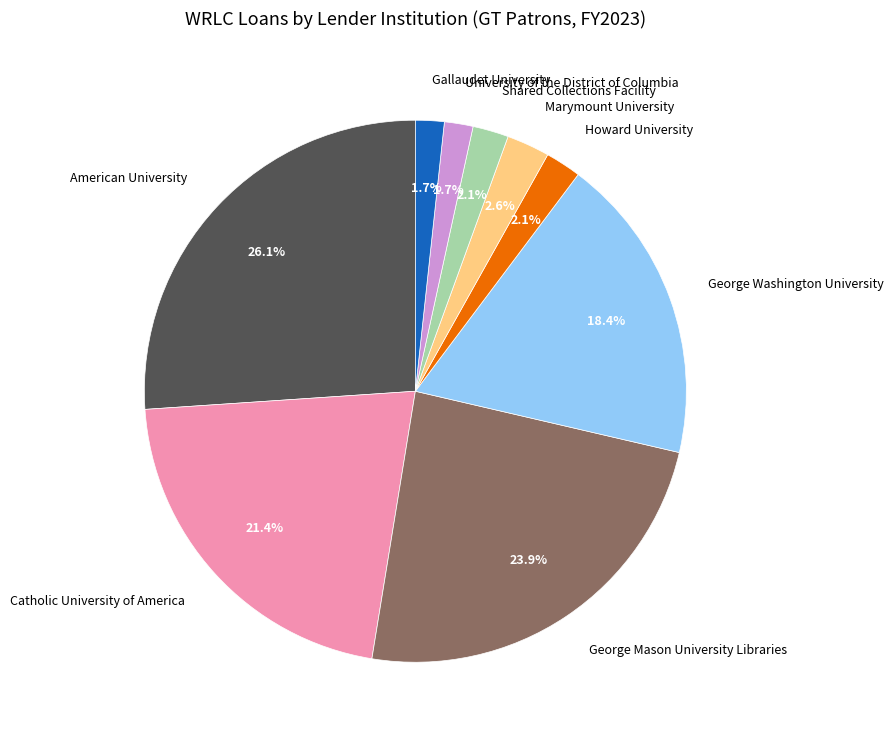

How many slices are in this pie chart?

9